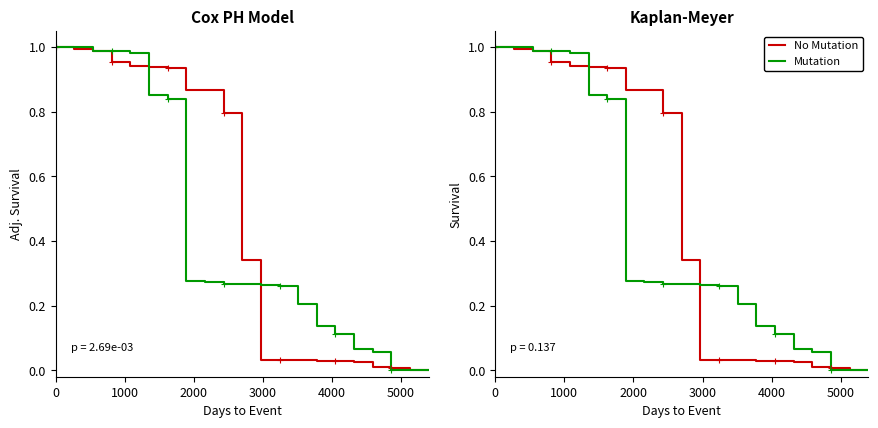

Is it true that Mutation equals 0.5 at 18?

False